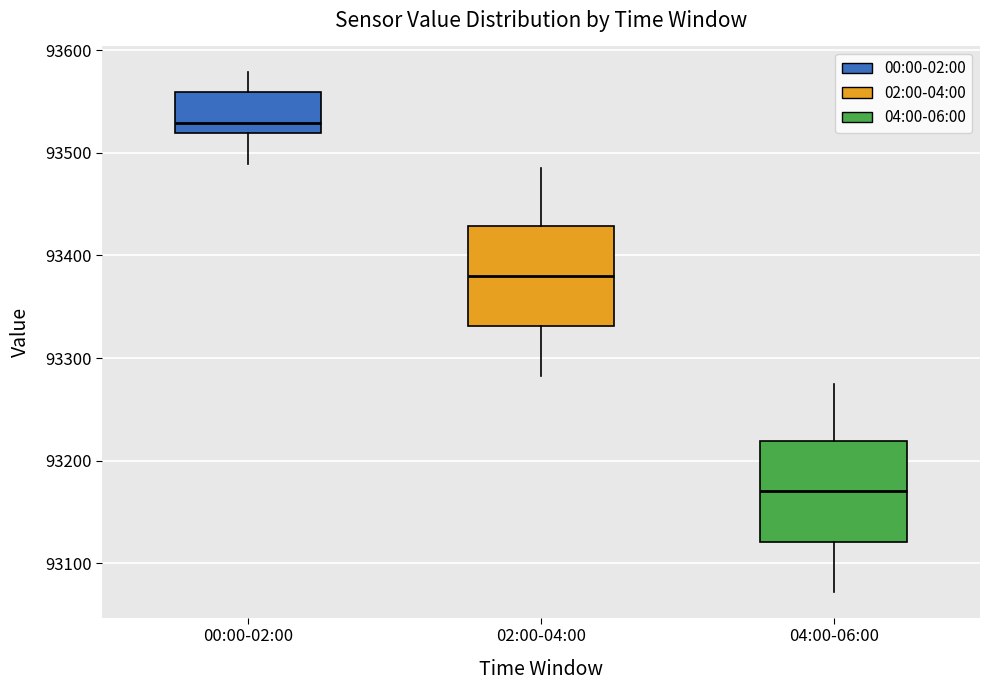

Where is the upper edge of the box for 04:00-06:00 on the y-axis? The values are not printed on the chart, so give them approximately, as read against the axis.

93220